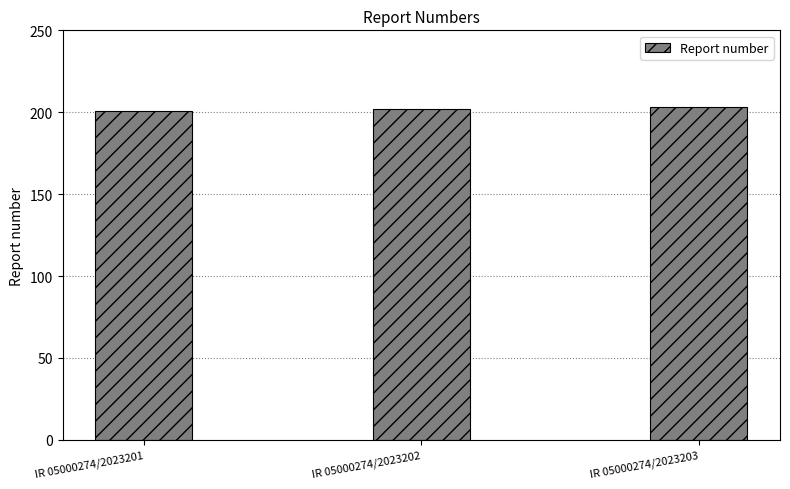

Approximately how many times larger is the value at IR 05000274/2023202 compared to IR 05000274/2023201?

1.0